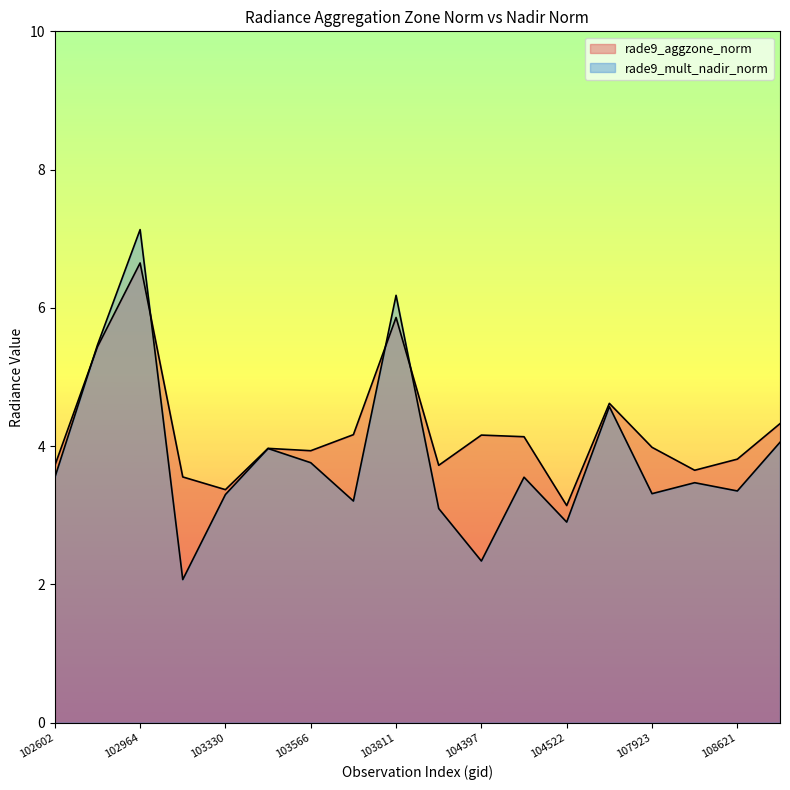

Which series has the largest total across all categories?

rade9_aggzone_norm